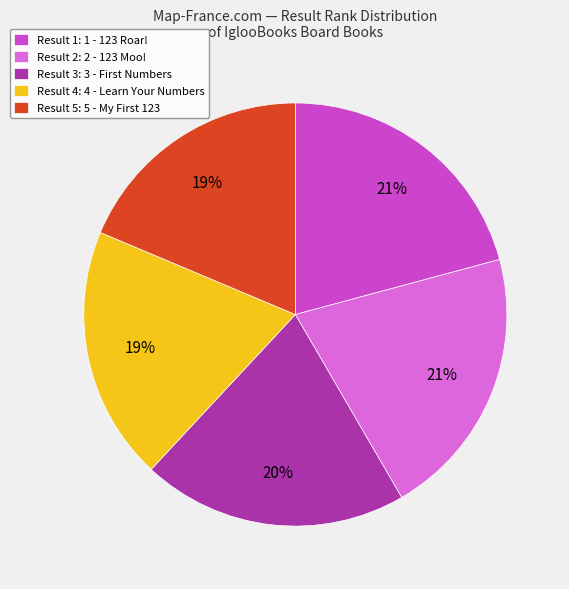

Is there a majority slice in this chart?

No